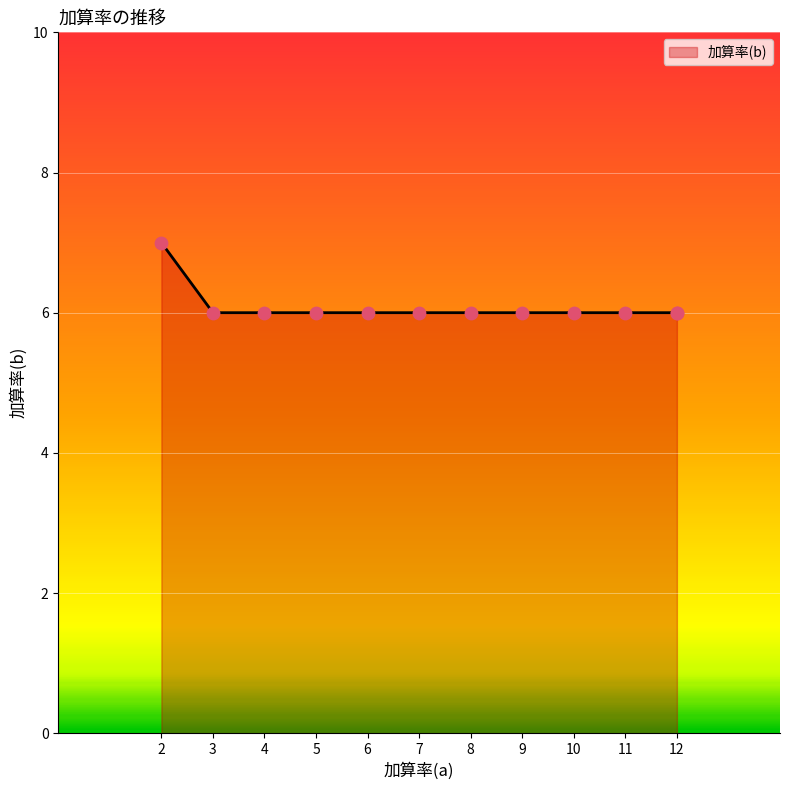

What is the ratio of the value at 5 to the value at 6?

1.0